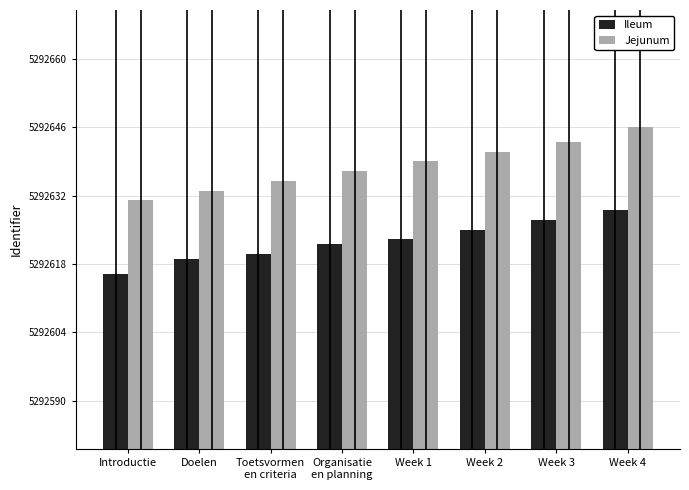

What is the difference between the Jejunum values at Organisatie
en planning and Doelen?

4